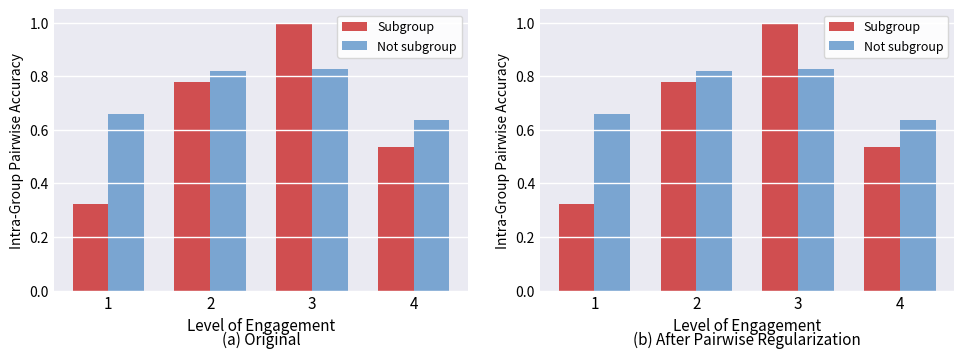

What is the total value across all series at 4?

1.2